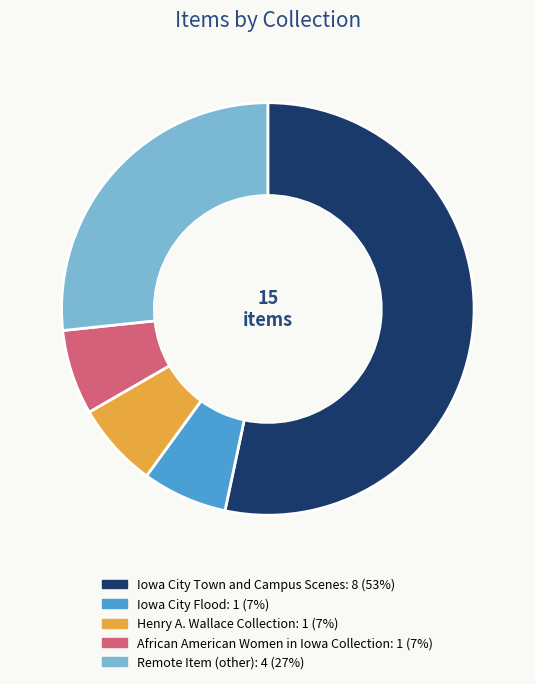

Is there a majority slice in this chart?

Yes